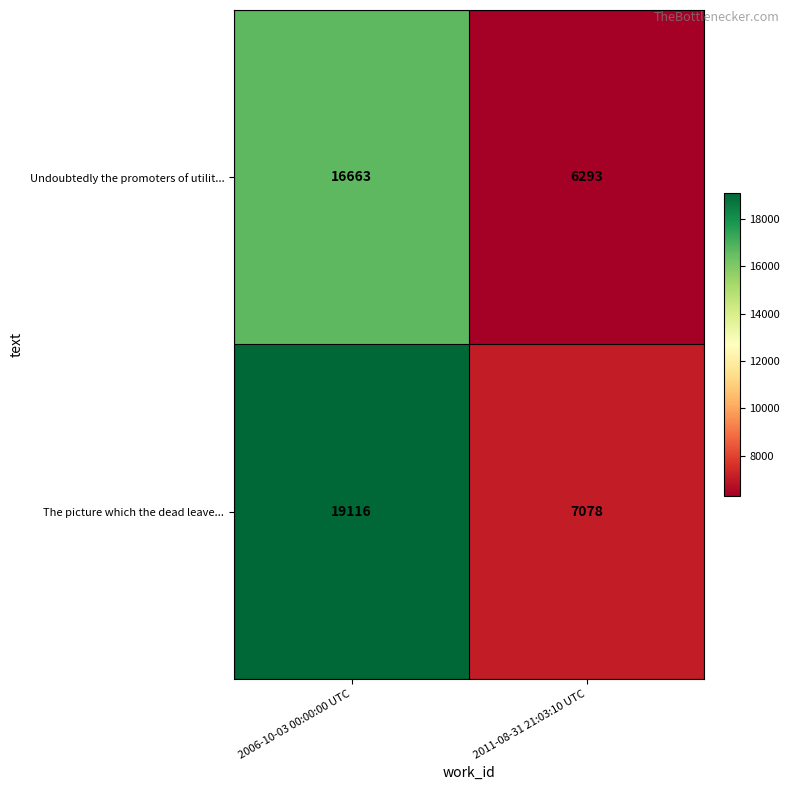

Read the Undoubtedly the promoters of utilit... value at 2011-08-31 21:03:10 UTC, to the nearest 100.

6300